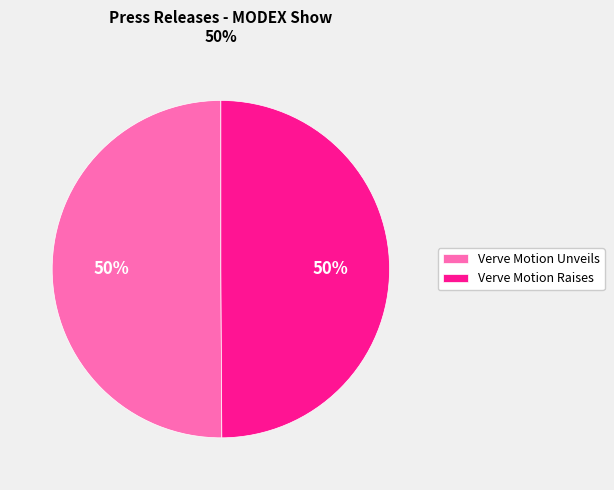

True or false: Verve Motion Raises accounts for 50% of the total.

True